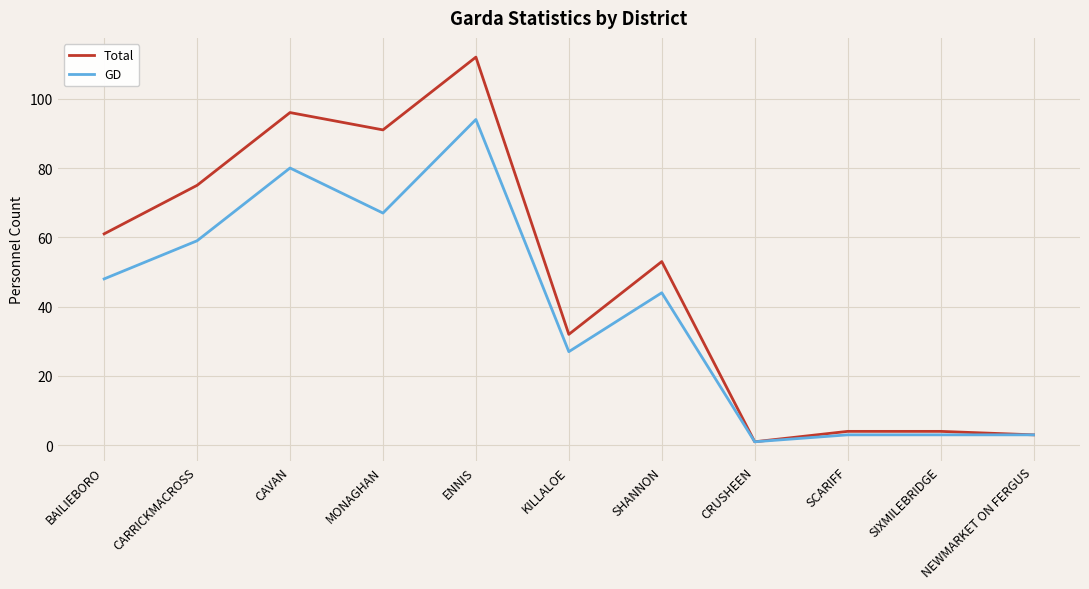

Which series has the largest range (max minus min)?

Total